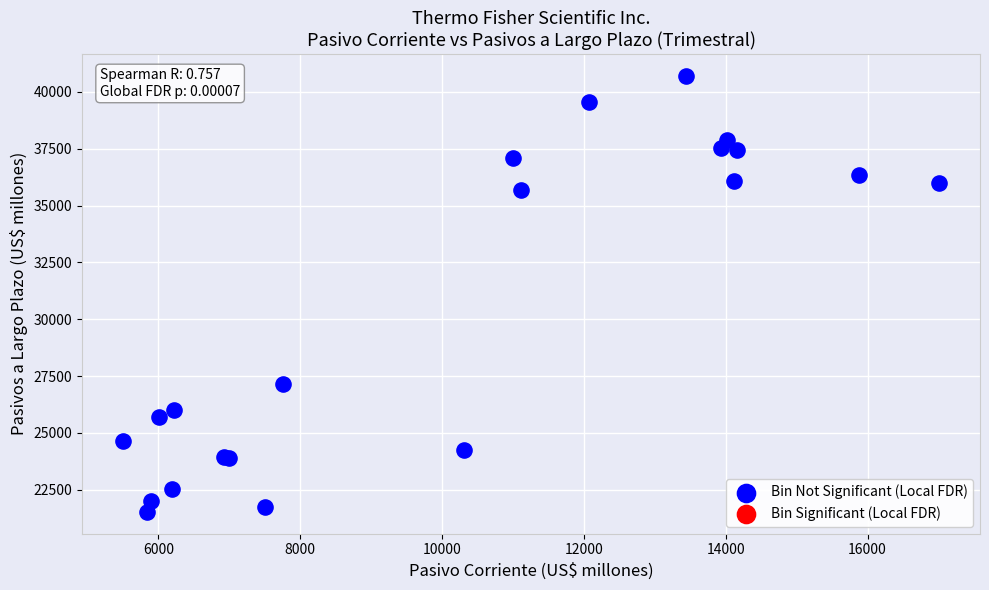

What Y value in the scatter plot is closest to 31120?

27137